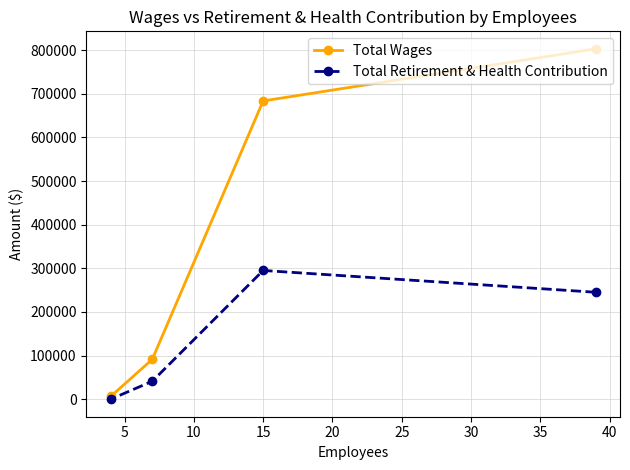

Reading left to right, list all the values displayed in this chart.

Total Wages: 6225	91336	683724	803128
Total Retirement & Health Contribution: 0	41112	295107	245140